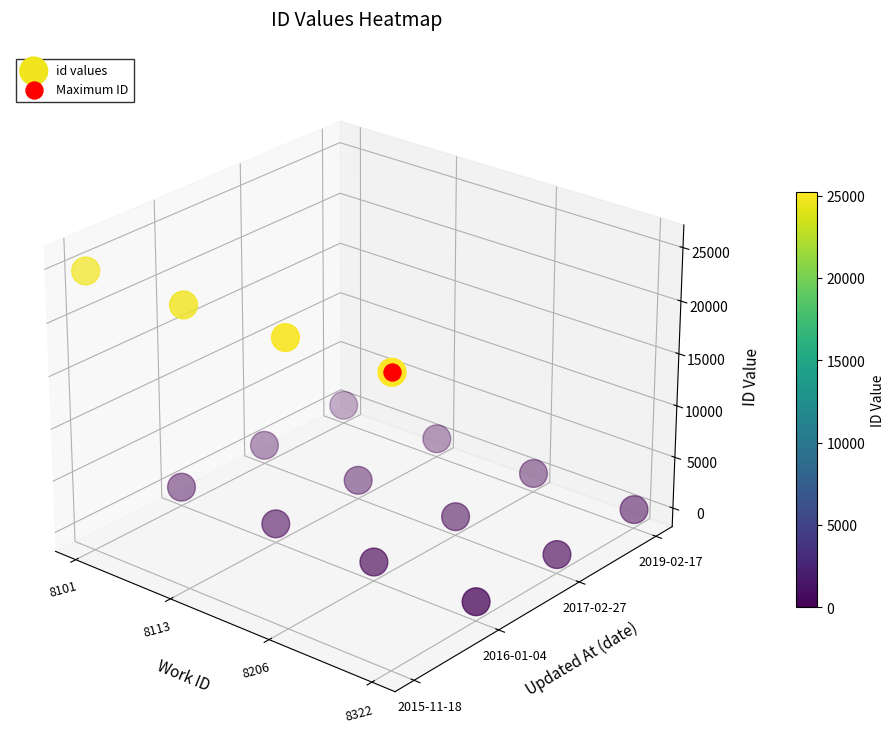

True or false: the data shows 0.0 at 8101.

True